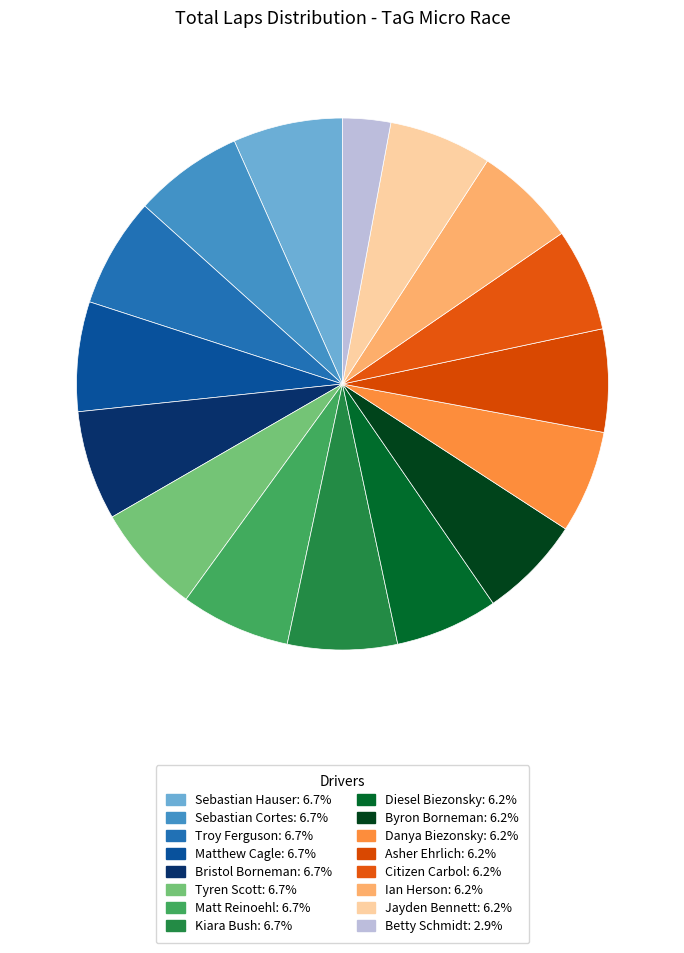

Count the number of slices in the pie.

16